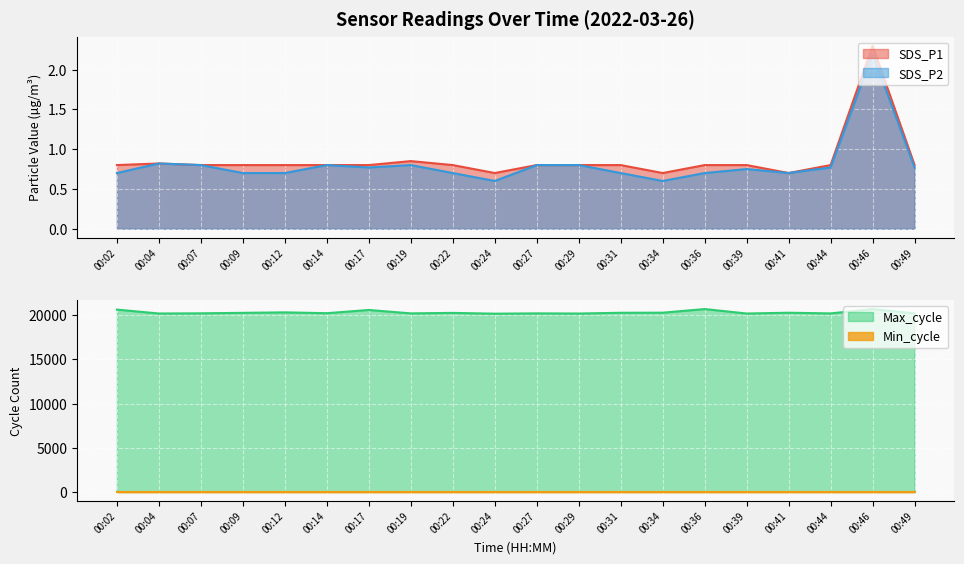

At which category does the chart reach its peak across all series?

00:36